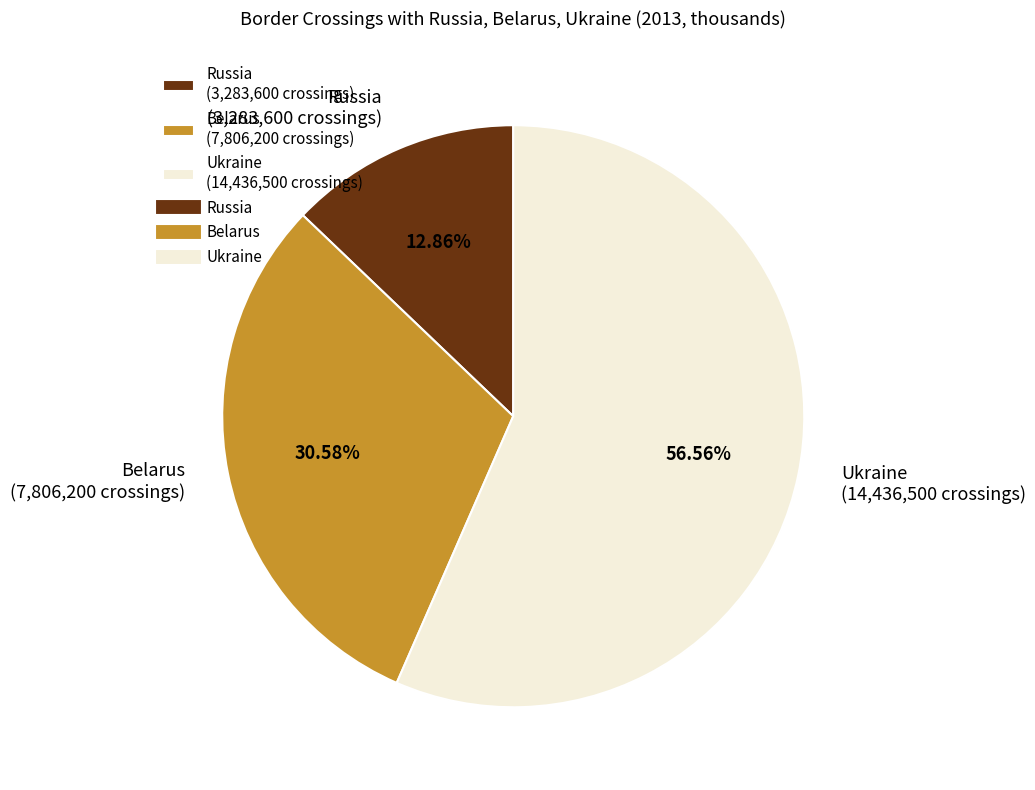

Count the number of slices in the pie.

3